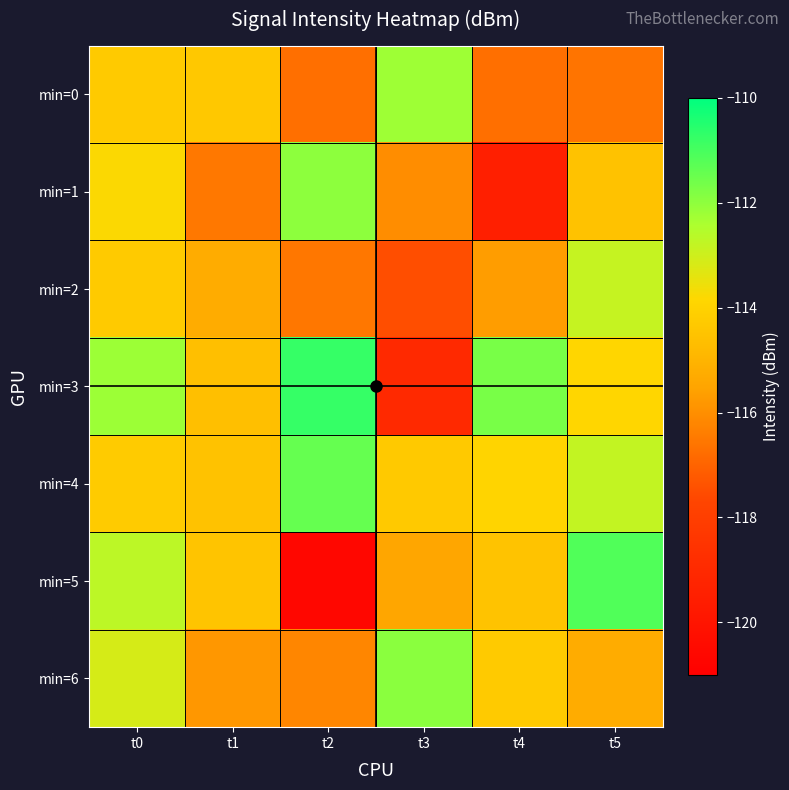

How many series are shown in this chart?

7